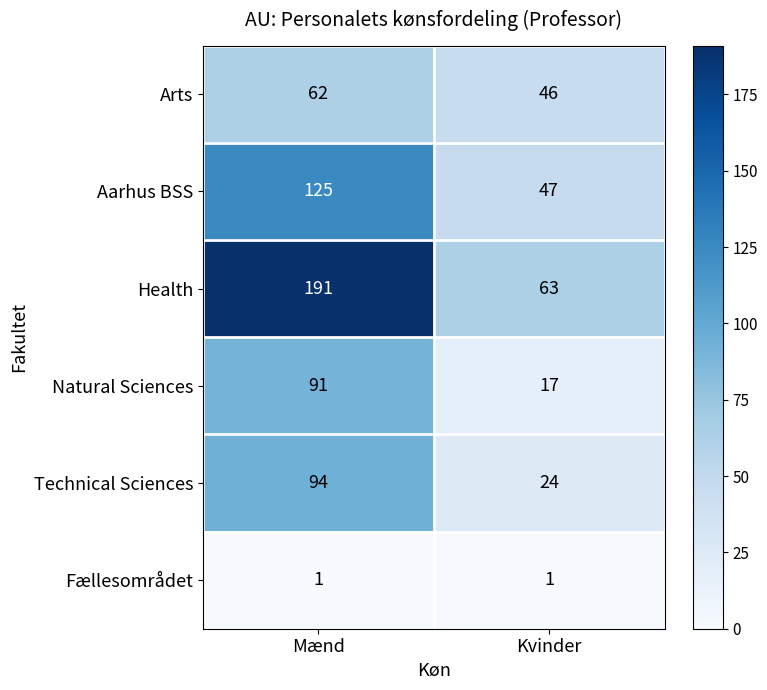

Which series has the widest spread of values?

Health